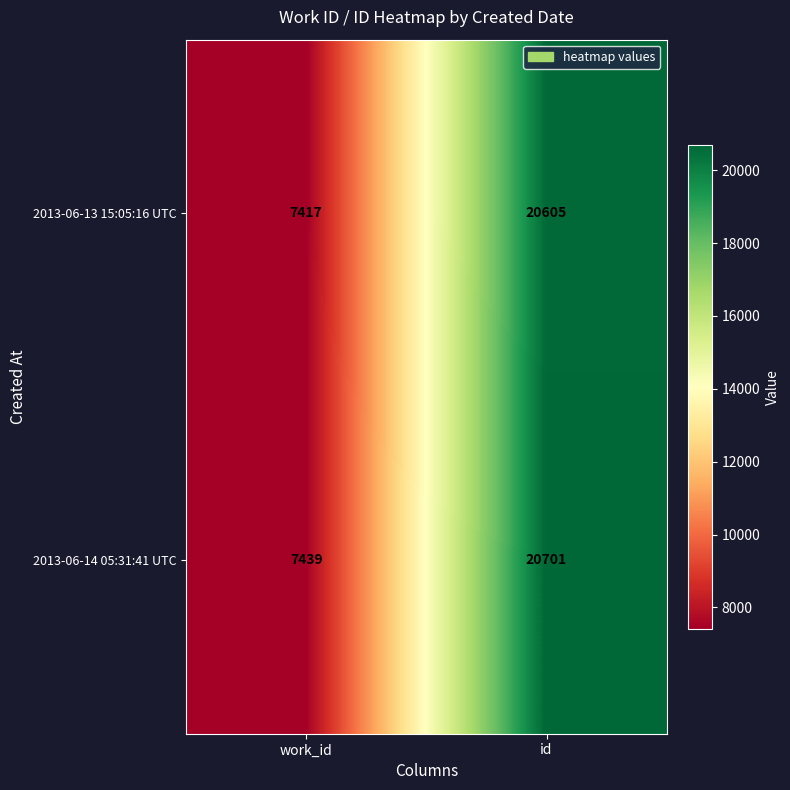

Which label corresponds to the smallest value in the chart?

work_id